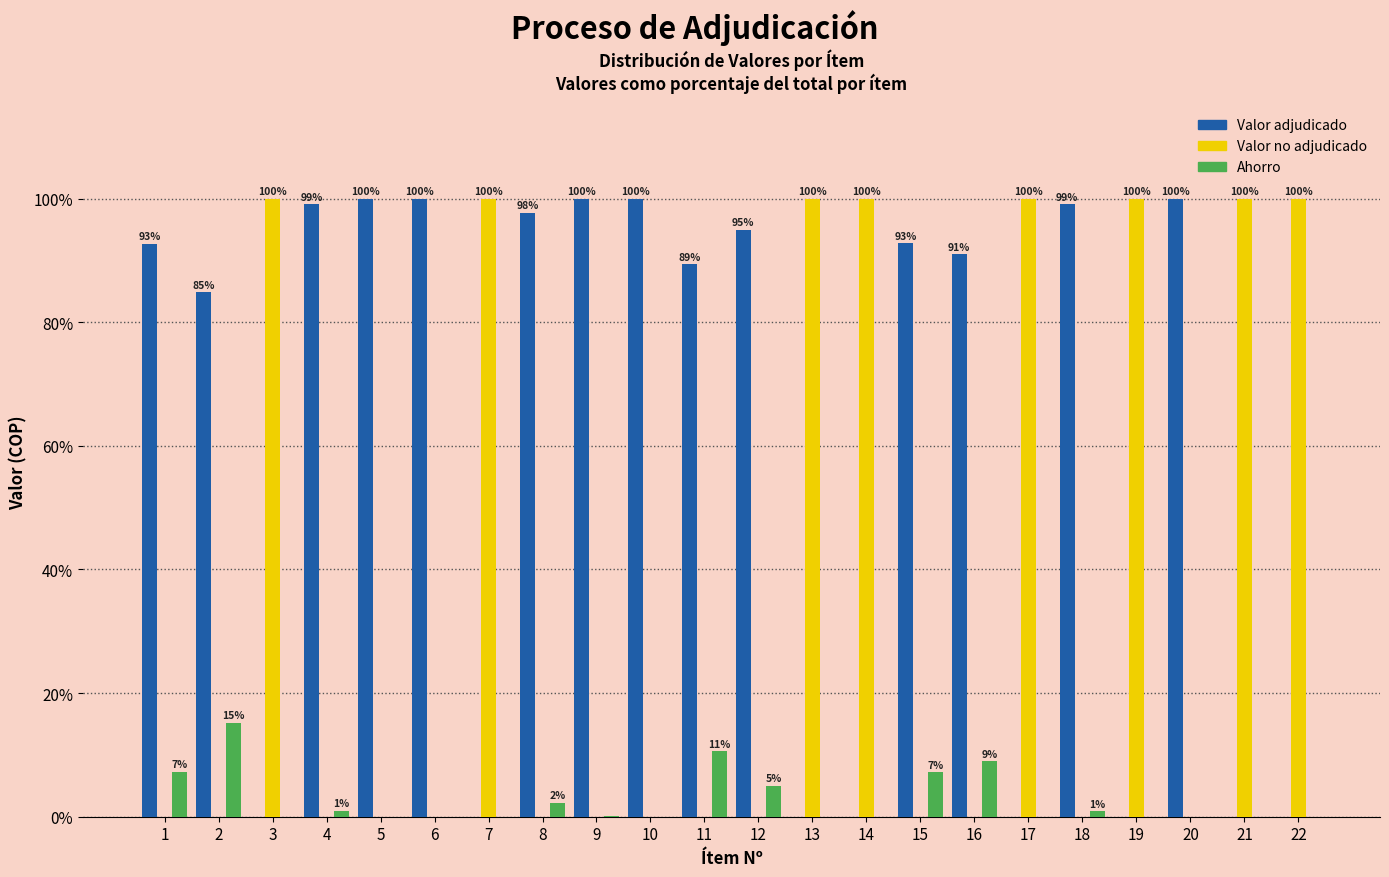

What is the maximum value for Valor no adjudicado?

100.0